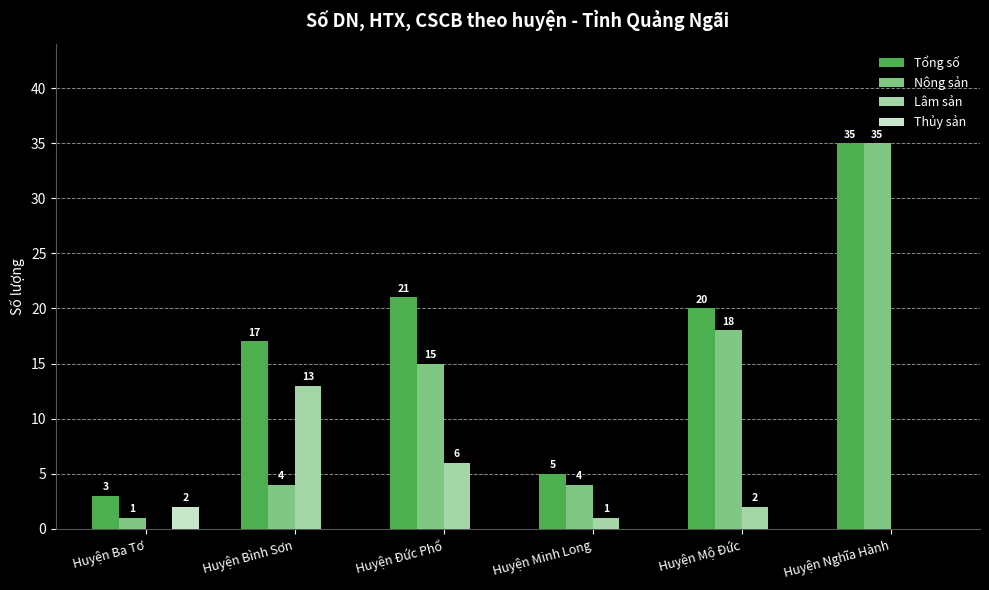

How many groups of bars are there?

6